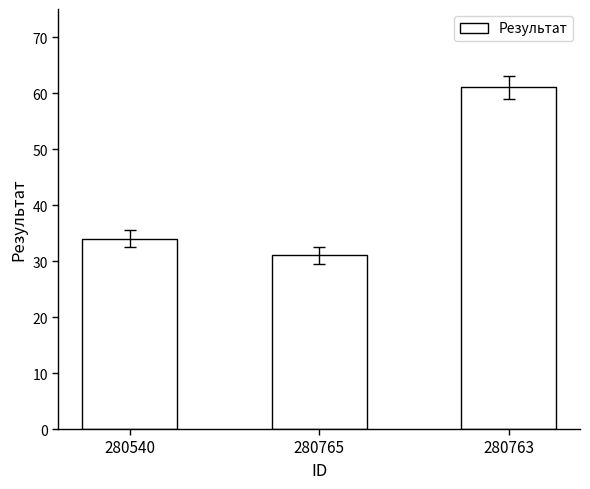

Which category has the highest value across all series?

280763